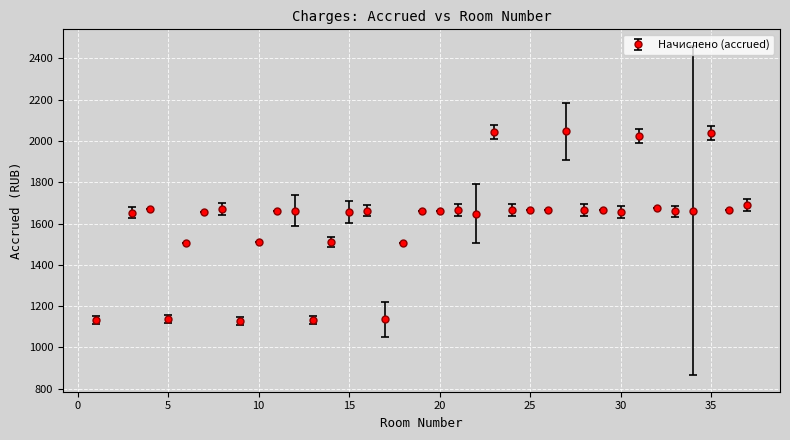

True or false: there are more than 0 points higher than both neighbors.

True